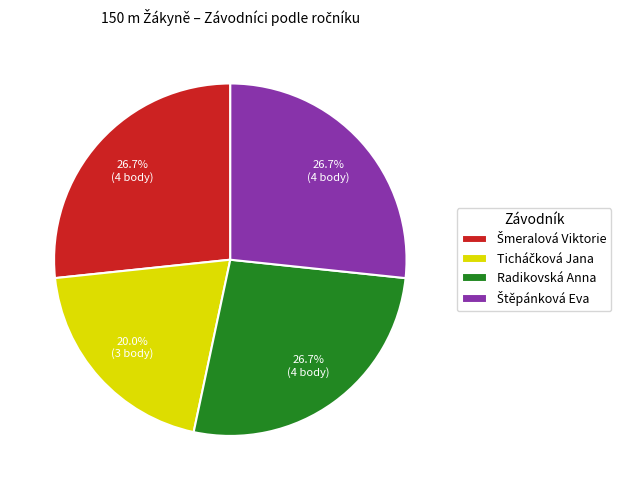

Is there any slice that represents more than half of the pie?

No